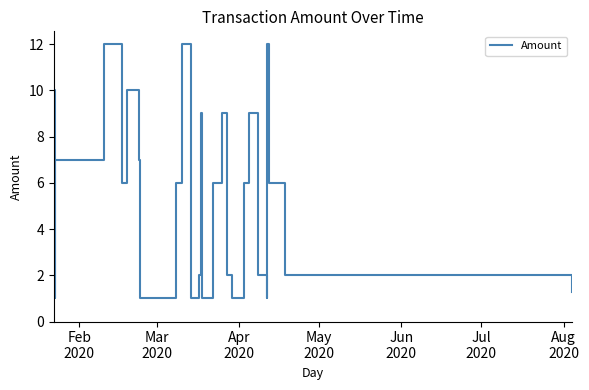

What is the minimum value shown in the chart?

1.0